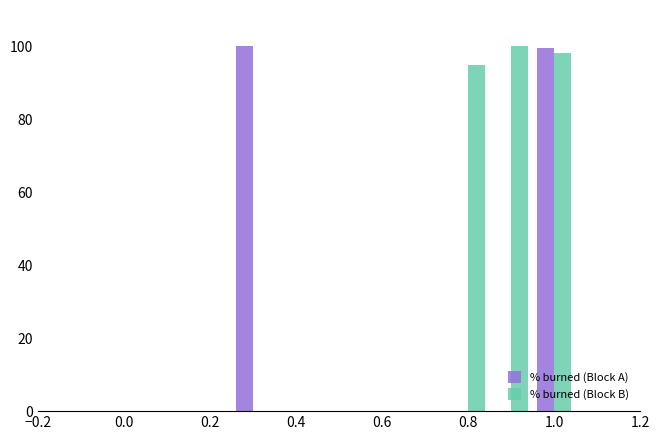

How many series are shown in this chart?

2